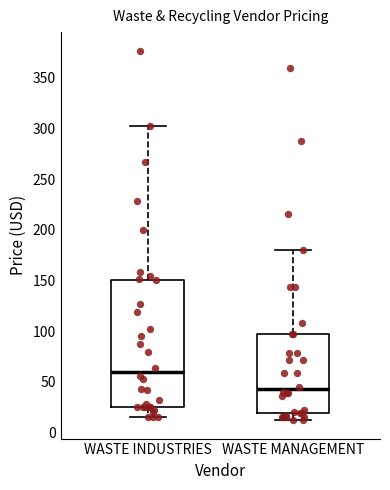

Reading left to right, read every box against the y-axis: the position of its median line, the range the box covers, and the ends of its whiskers. The values are not printed on the chart, so give them approximately, as read against the axis.

WASTE INDUSTRIES: median 60, box 25 to 150, whiskers 15 to 305
WASTE MANAGEMENT: median 45, box 20 to 100, whiskers 10 to 180